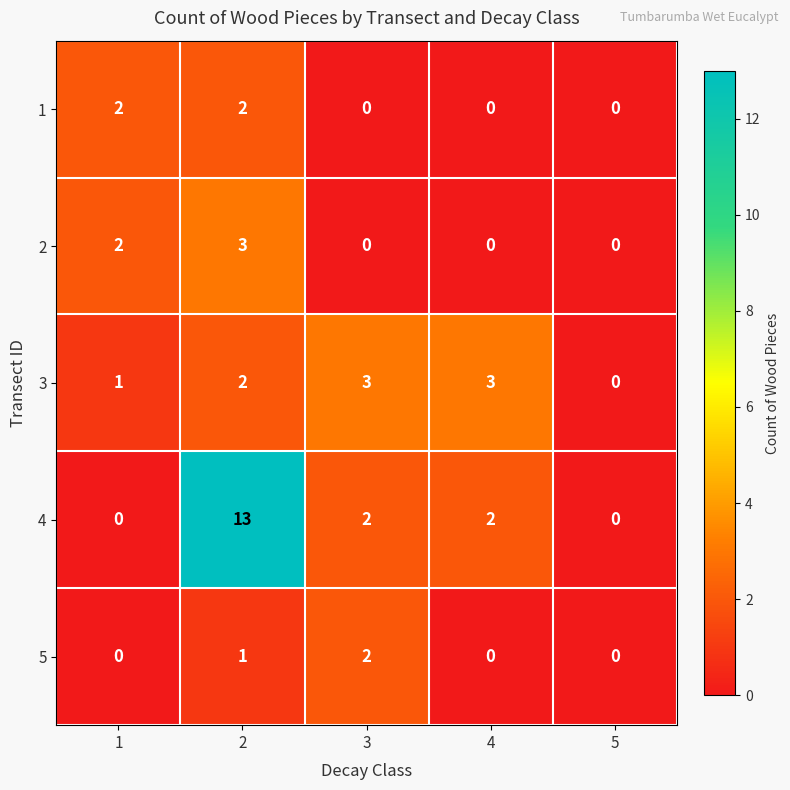

The value of 3 at 5 is 0. True or false?

True